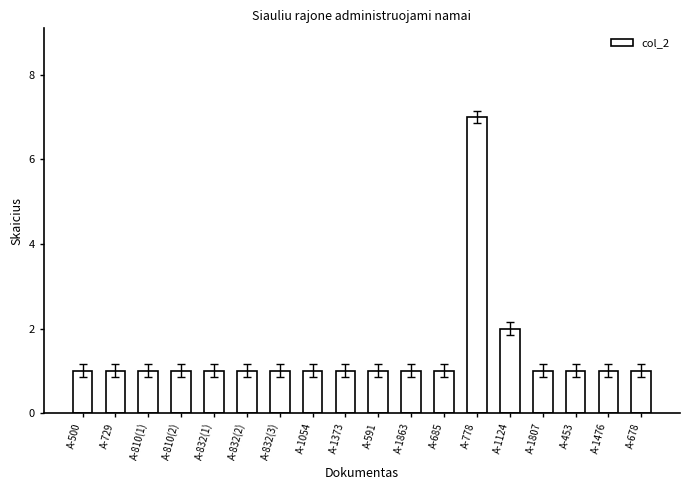

Reading left to right, list all the values displayed in this chart.

1	1	1	1	1	1	1	1	1	1	1	1	7	2	1	1	1	1